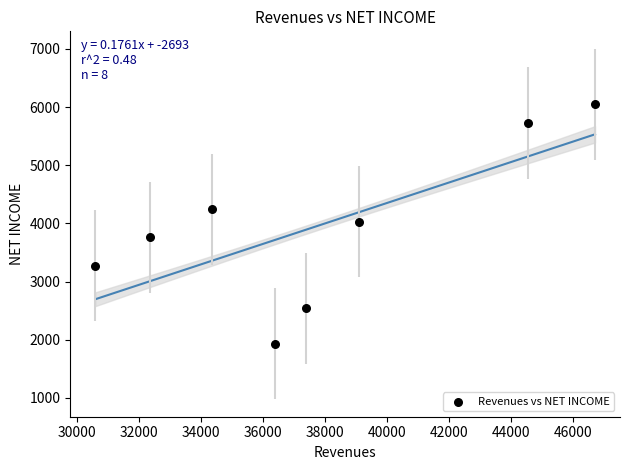

What is the average Y value?

3943